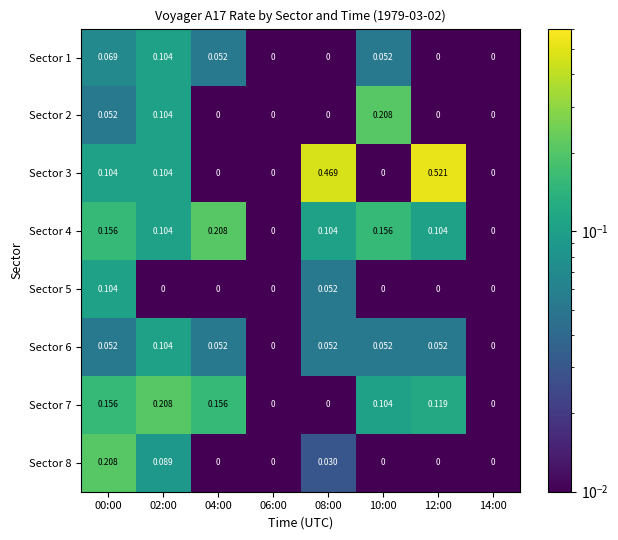

Is the value of Sector 5 at 08:00 greater than the value of Sector 7 at 12:00?

No